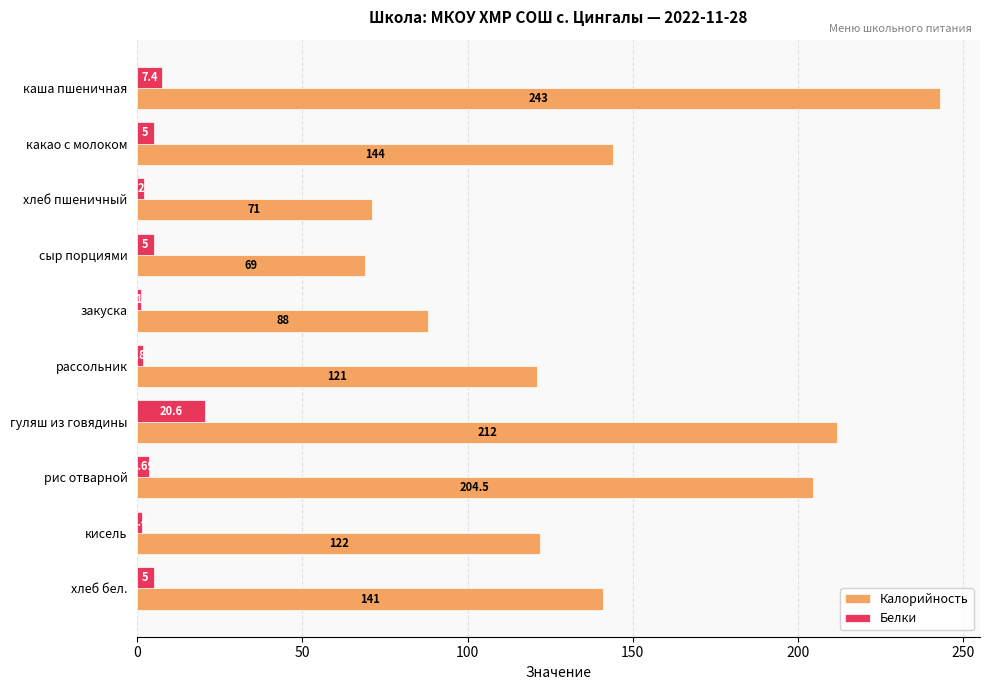

How many data points in Белки are less than 5?

5